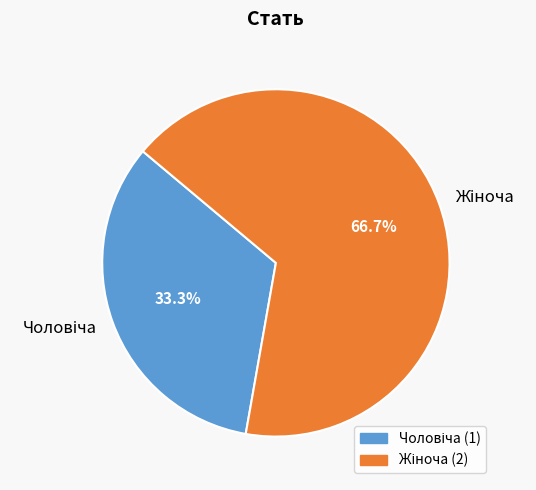

Does any single category account for the majority?

Yes